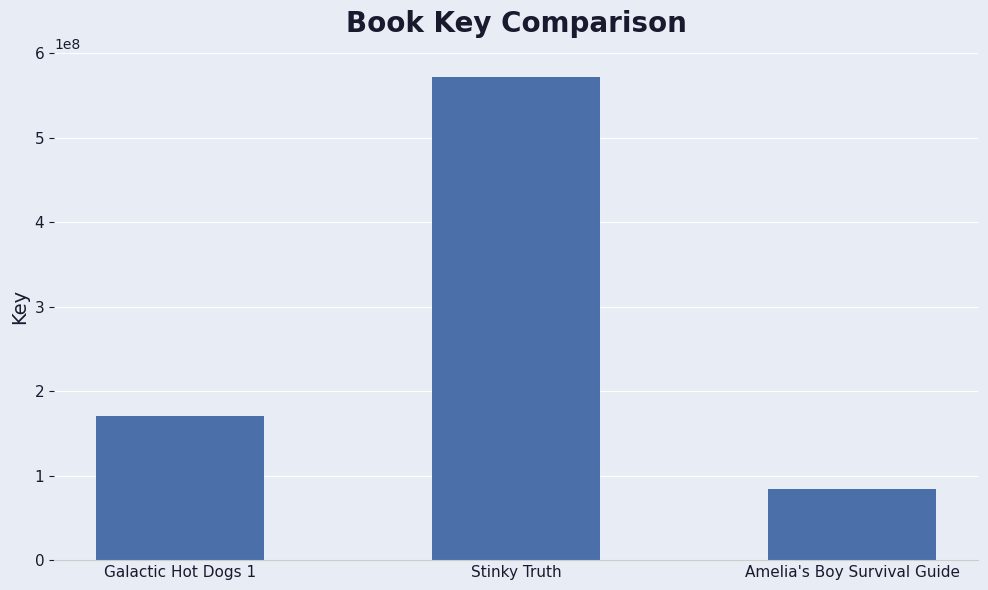

Count the values in the range 84472282 to 571659655.

3